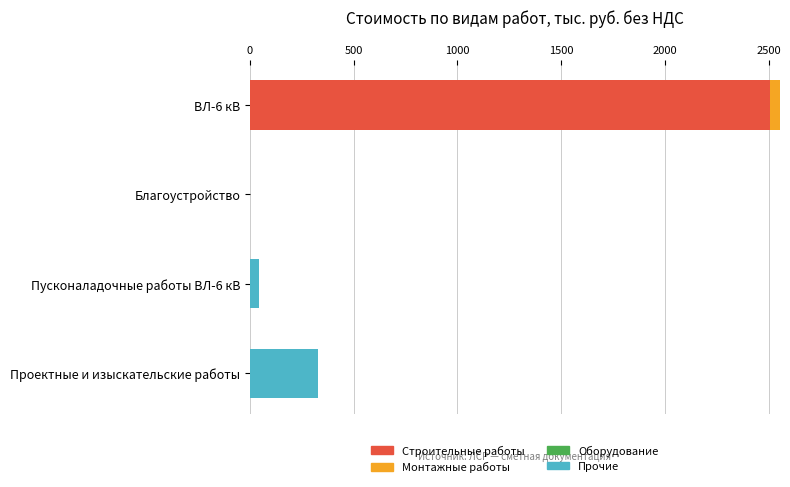

What is the total value across all series at Проектные и изыскательские работы?

329.6